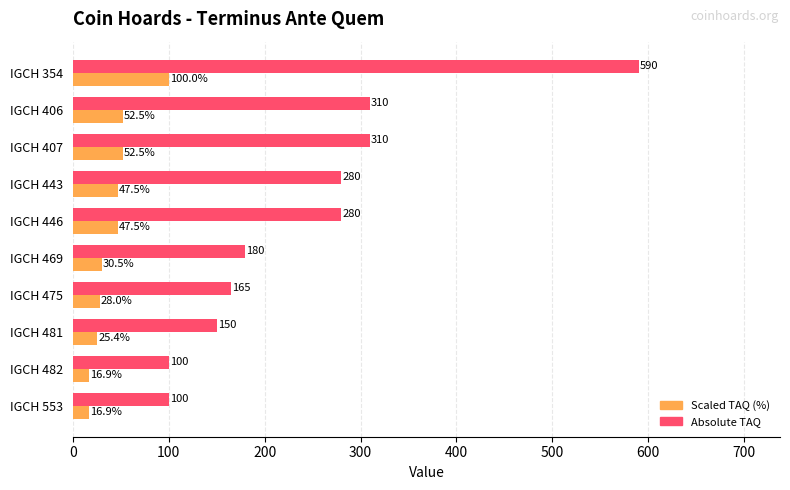

What is the greatest value displayed?

590.0